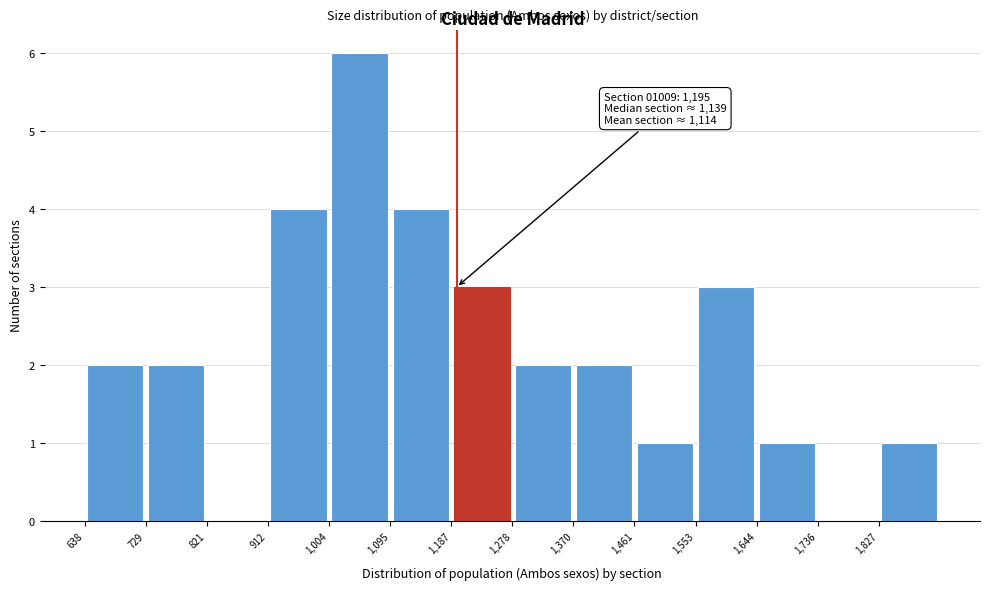

Which range on the x-axis has the tallest bar?

1000 to 1100